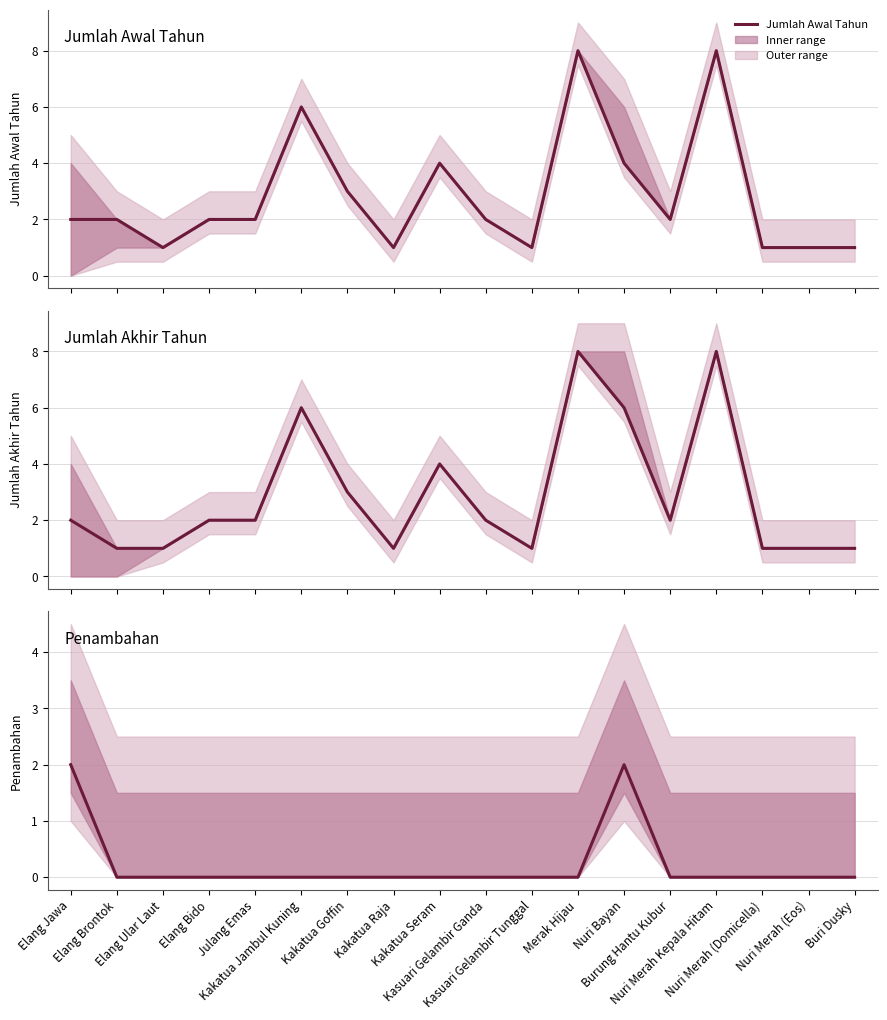

Does the chart display data point markers on the line(s)?

No